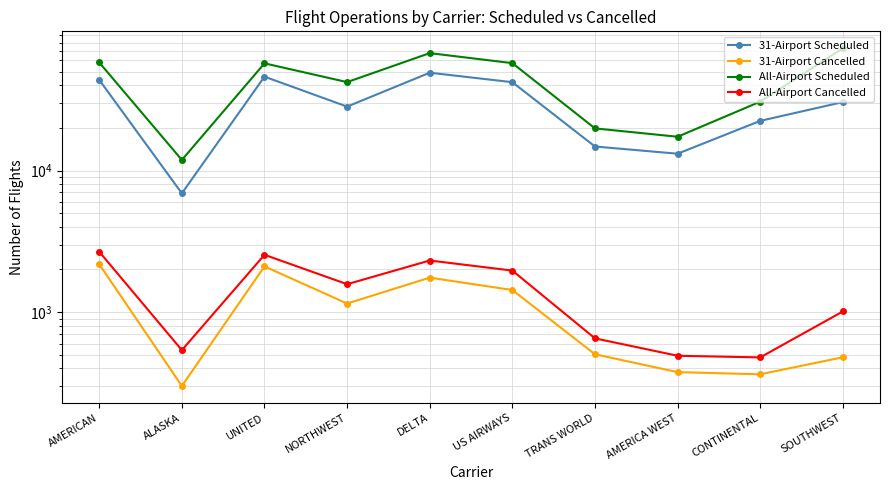

What is the maximum value shown in the chart?

73011